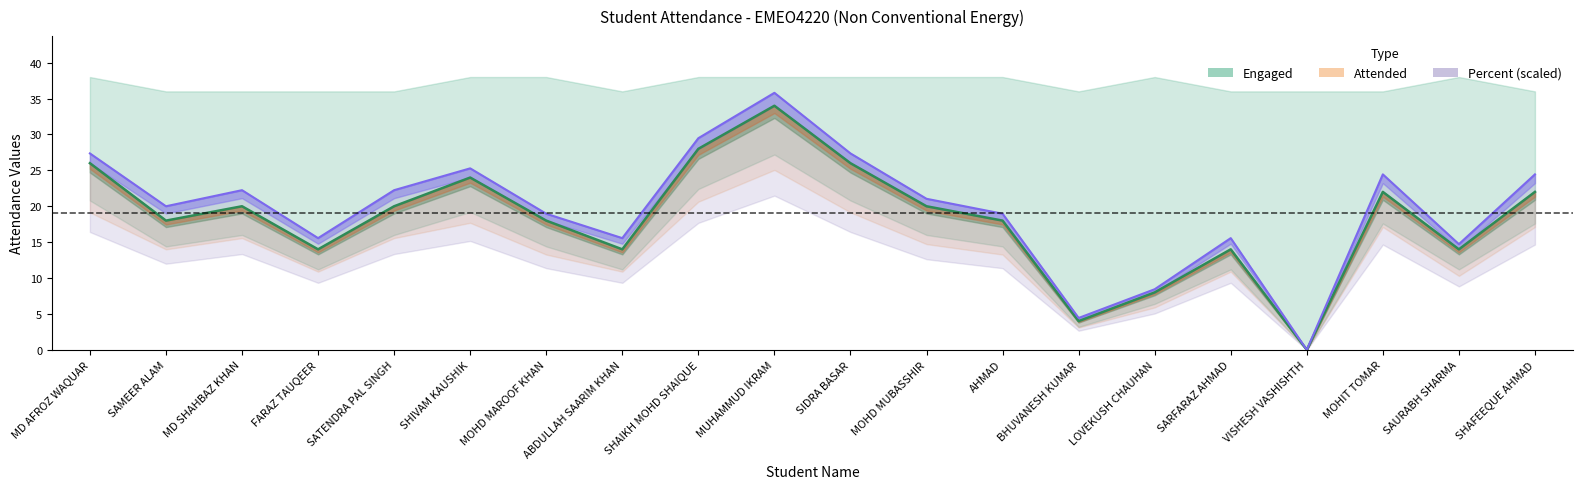

The value of Attended at AHMAD is 18.0. True or false?

True